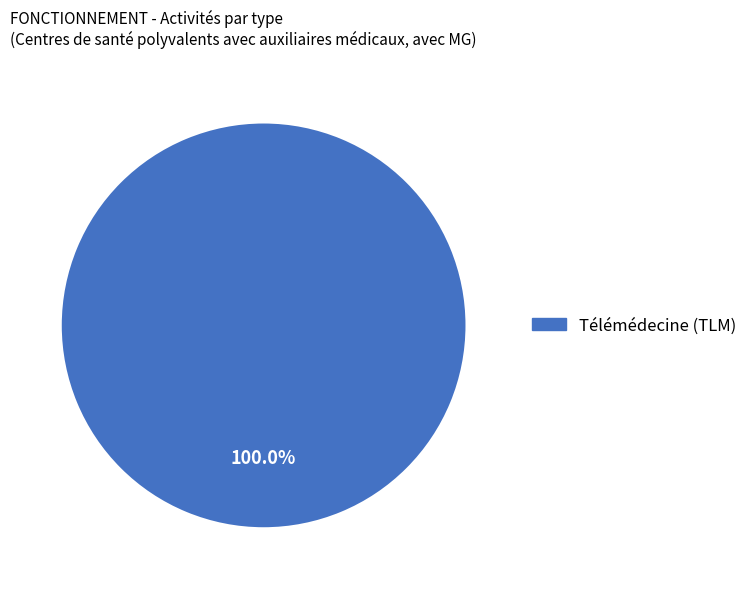

Is there a majority slice in this chart?

Yes